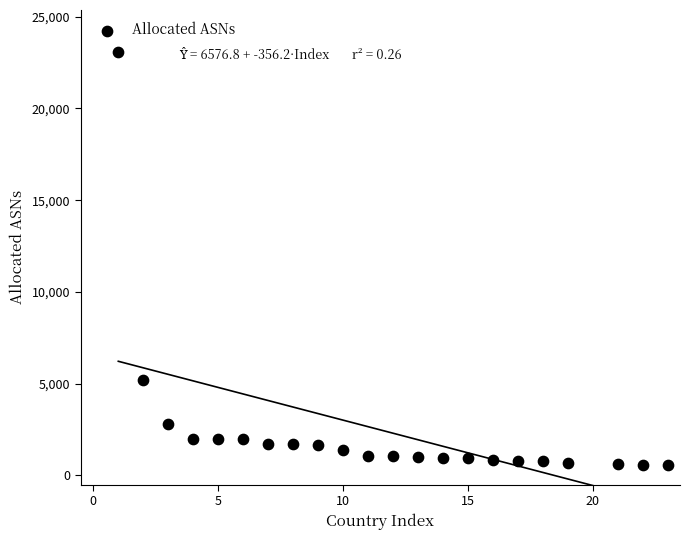

What is the range of X values (max minus min)?

22